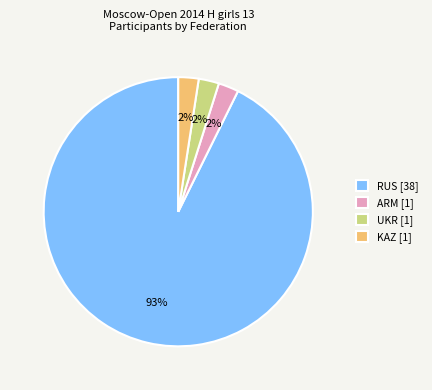

Which category has the biggest portion of the pie?

RUS [38]